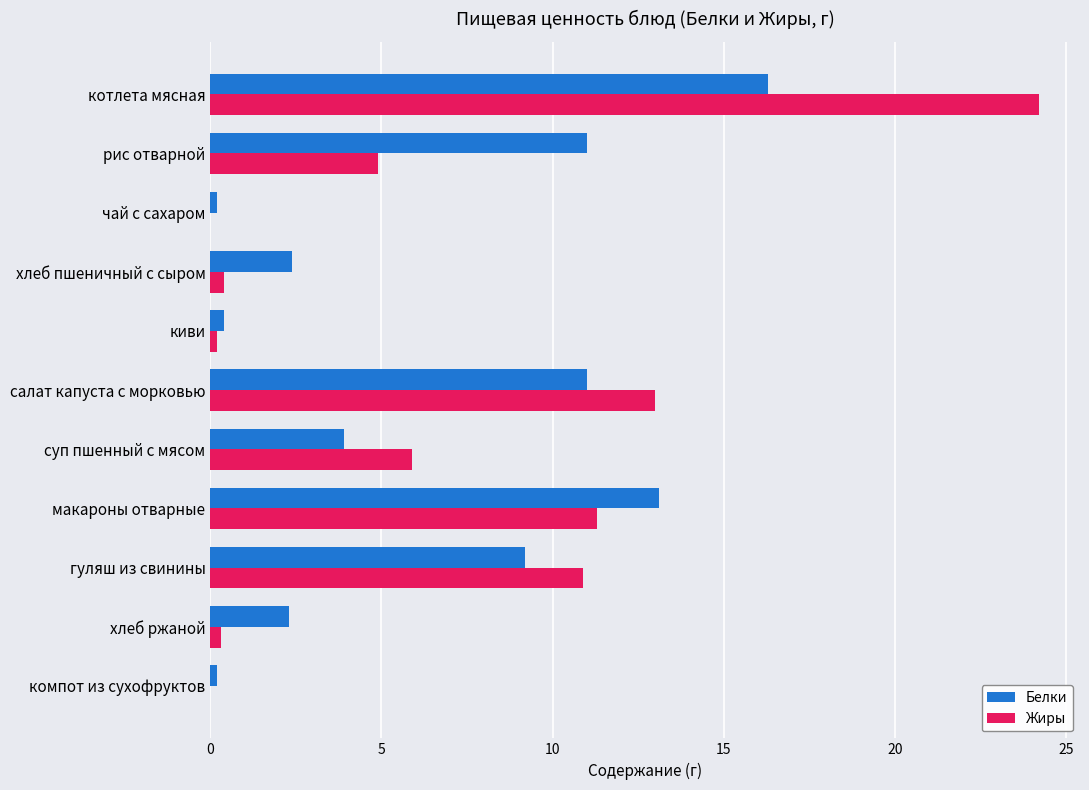

What is the maximum value for Белки?

16.3